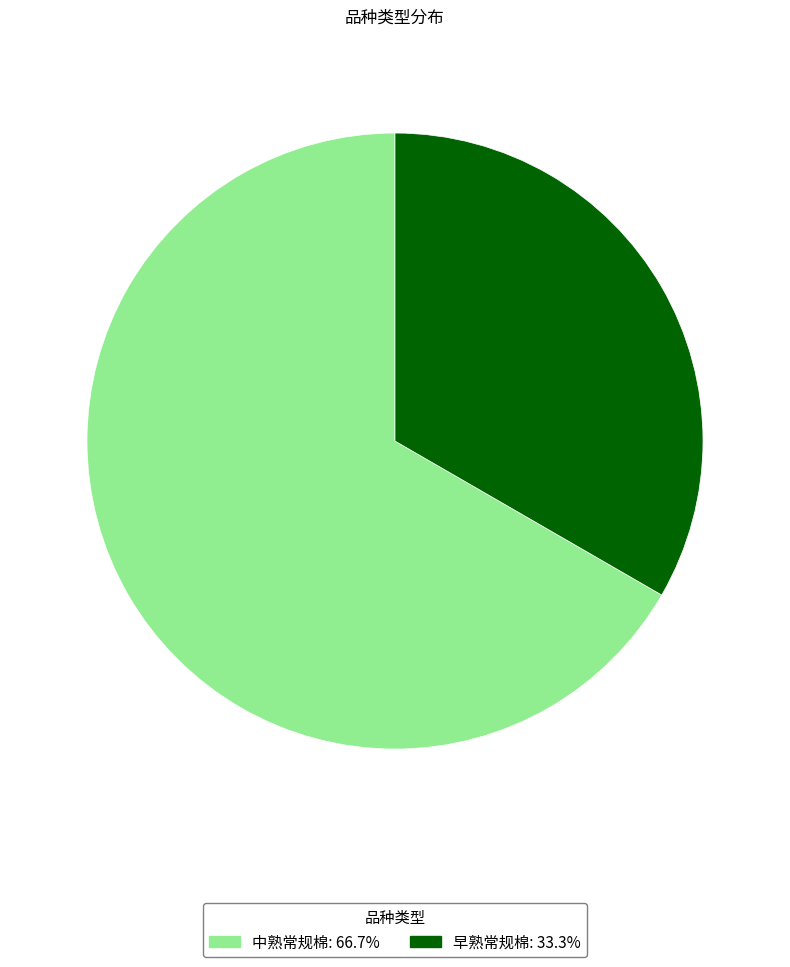

How many segments does this pie chart have?

2